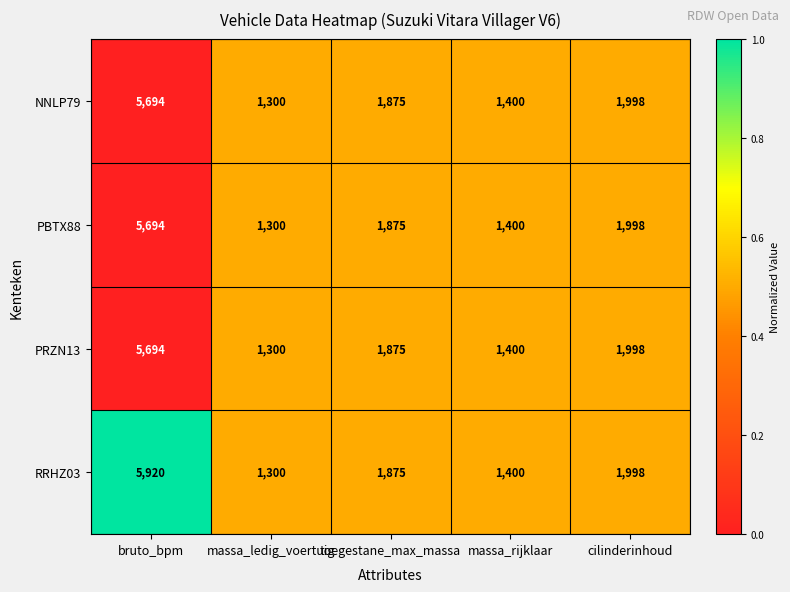

Reading right to left, extract all data points from this chart.

NNLP79: 1998	1400	1875	1300	5694
PBTX88: 1998	1400	1875	1300	5694
PRZN13: 1998	1400	1875	1300	5694
RRHZ03: 1998	1400	1875	1300	5920